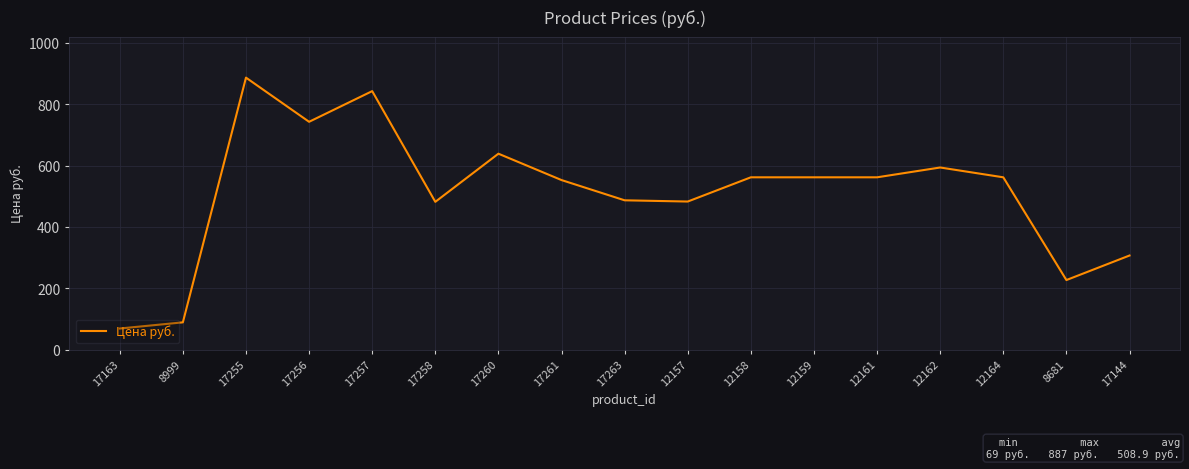

Where is the first local minimum?

17256